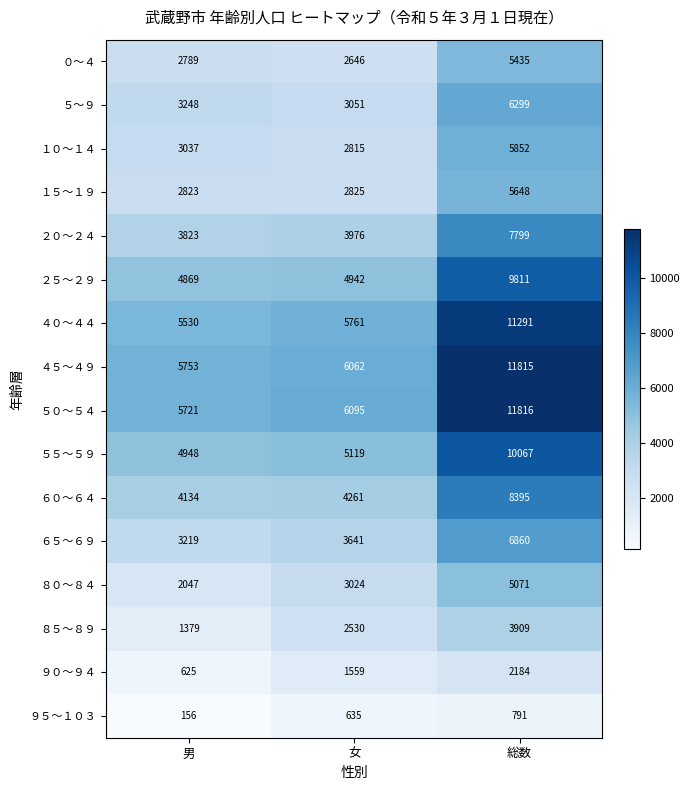

At which category is the sum across all series the highest?

総数